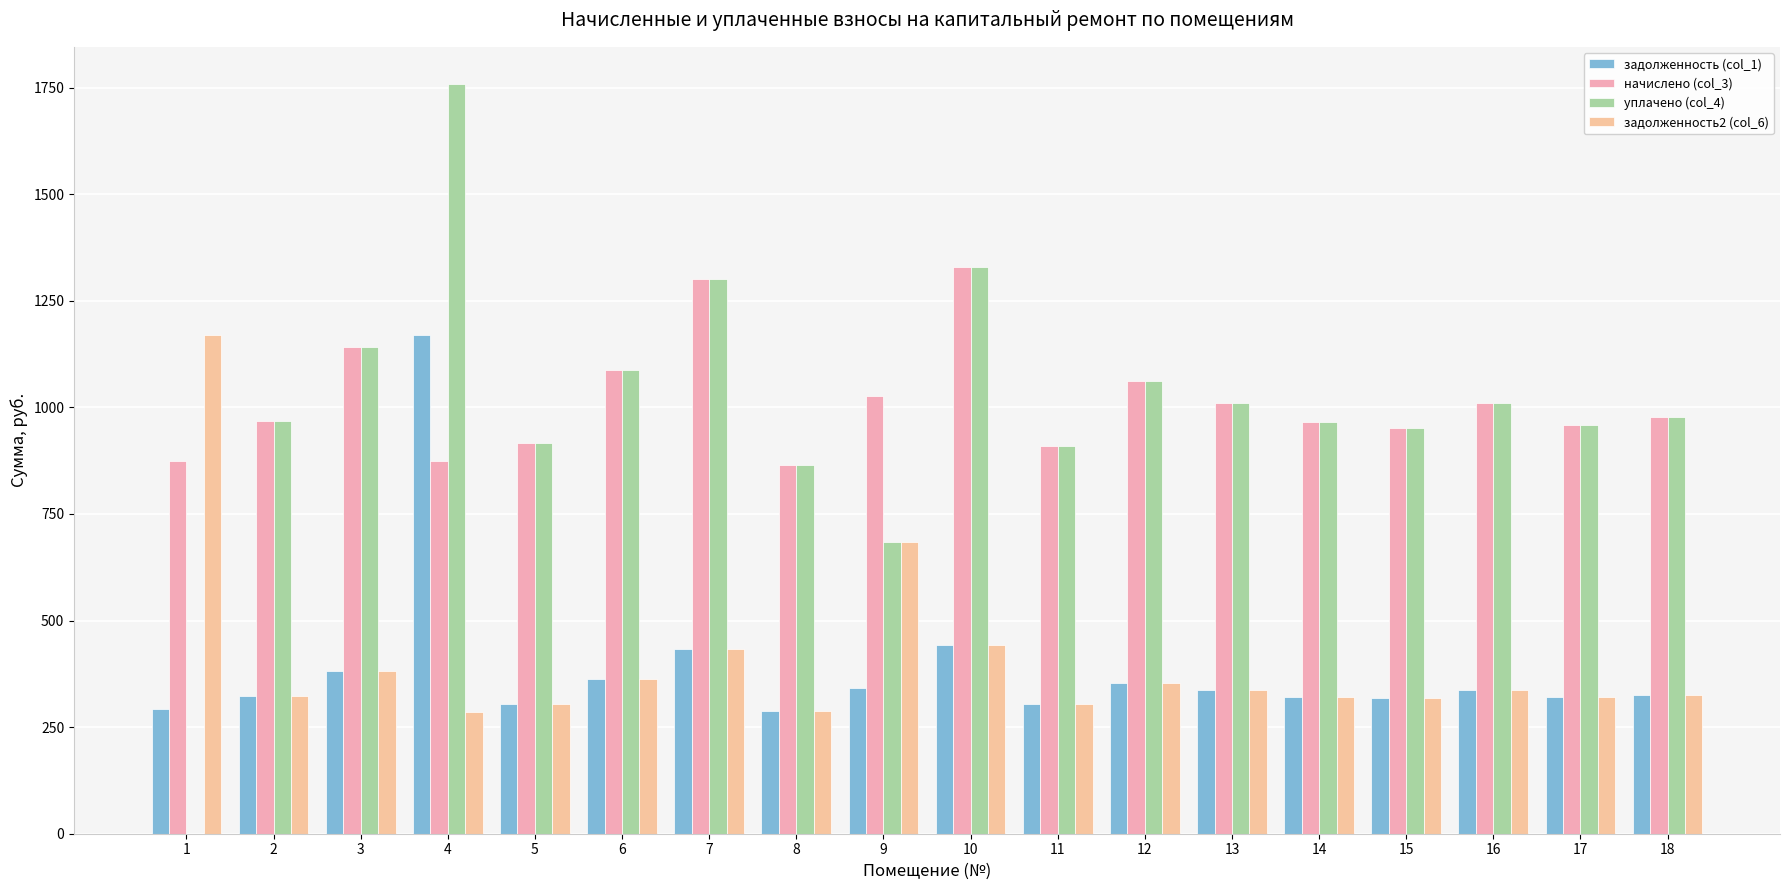

How many series are shown in this chart?

4